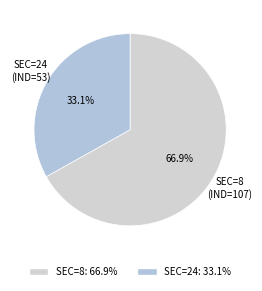

Is there a majority slice in this chart?

Yes